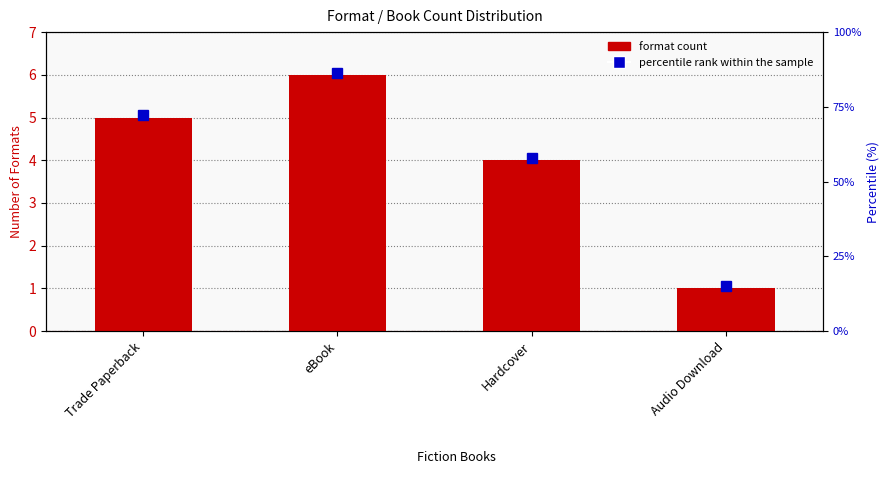

What is the label of the 1st bar from the right?

Audio Download